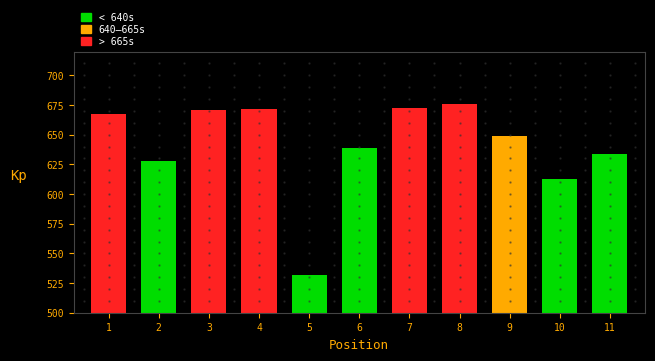

What is the sum of the values at 11 and 6?

1272.5